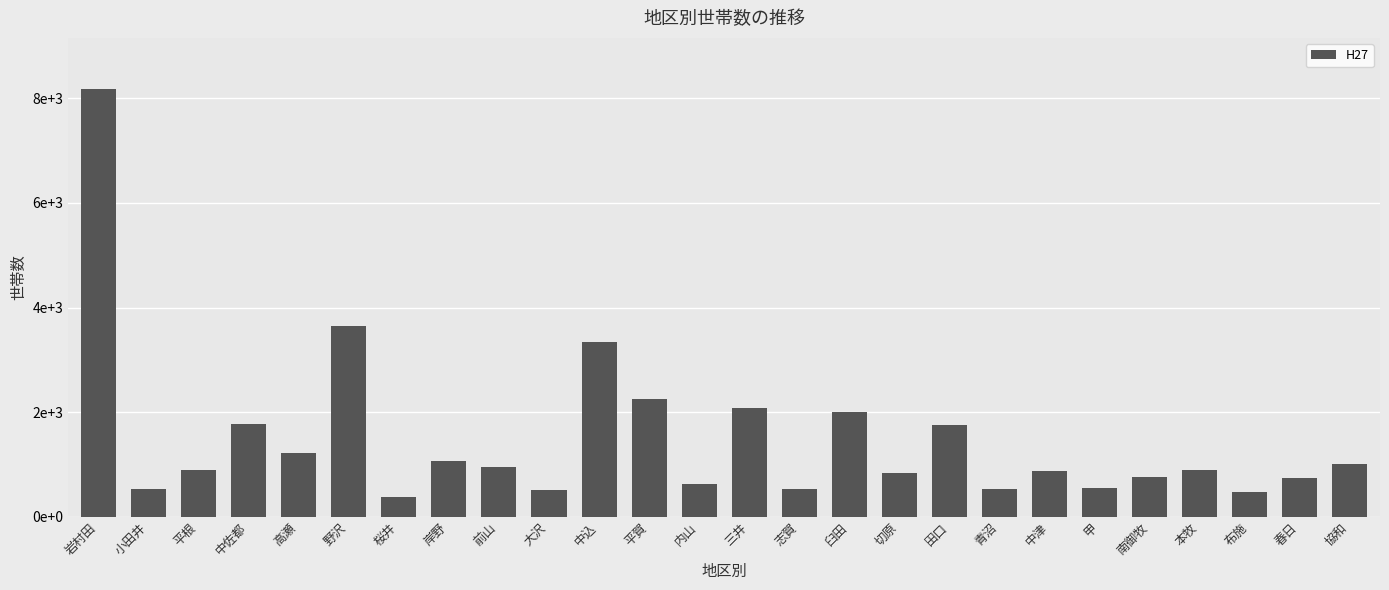

List the labels in order of value, smallest first.

桜井, 布施, 大沢, 小田井, 青沼, 志賀, 甲, 内山, 春日, 南御牧, 切原, 中津, 本牧, 平根, 前山, 協和, 岸野, 高瀬, 田口, 中佐都, 臼田, 三井, 平賀, 中込, 野沢, 岩村田